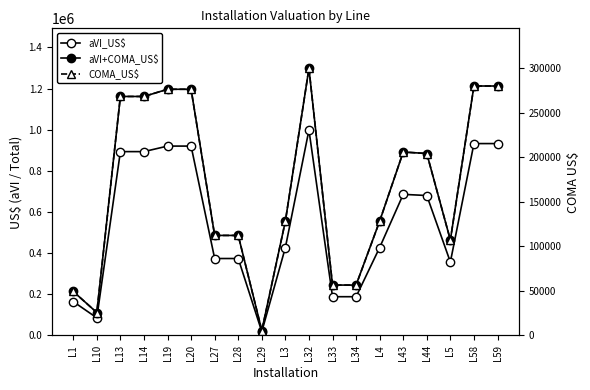

What is the label of the 19th point from the right?

L1